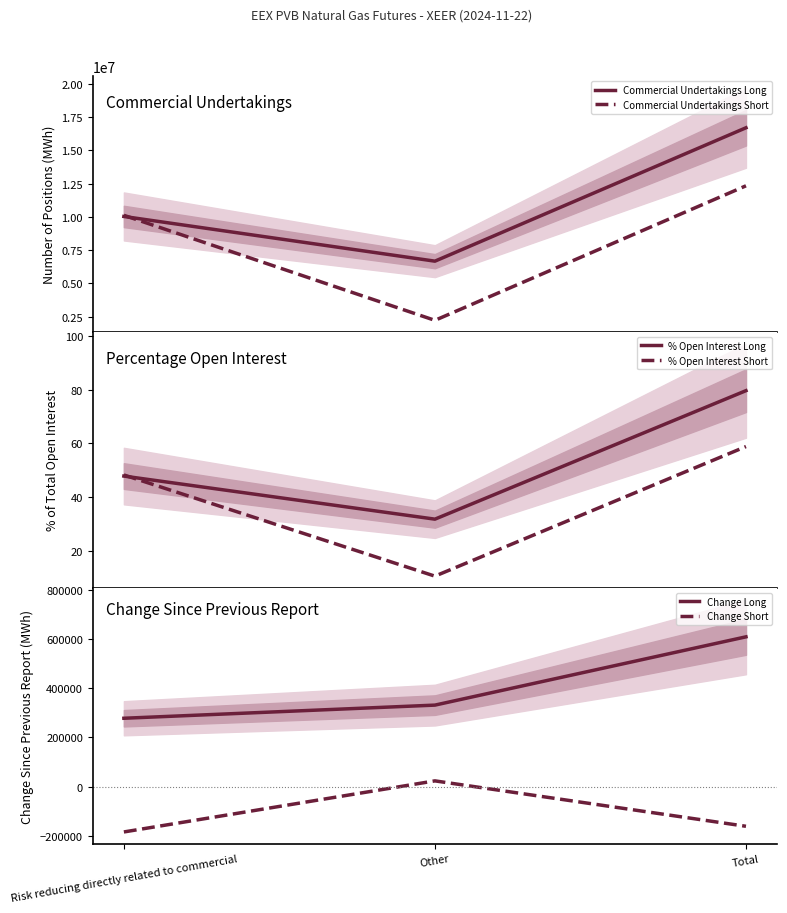

What is the label of the 3rd point from the right?

Risk reducing directly related to commercial